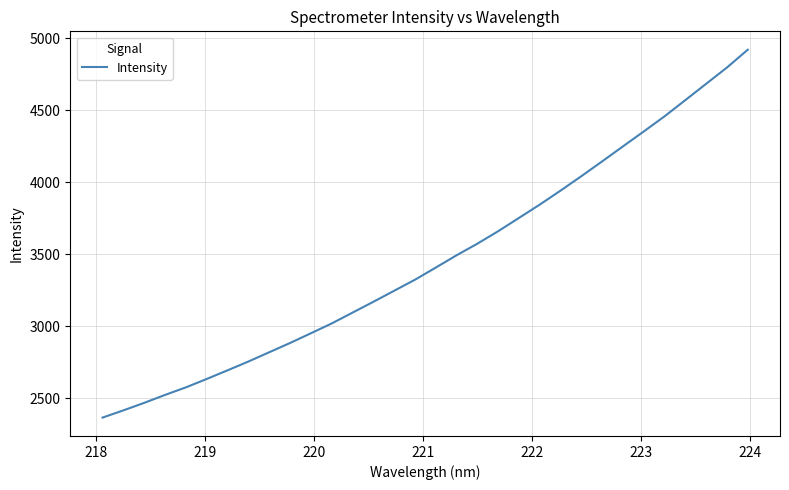

What is the smallest value displayed?

2367.3